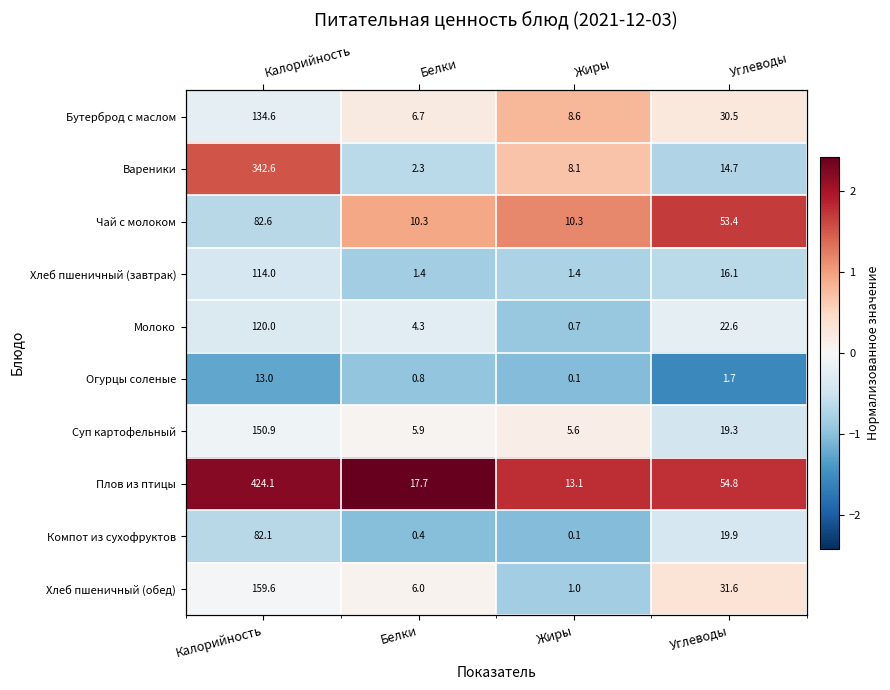

Is it true that Молоко equals -0.4 at Белки?

False